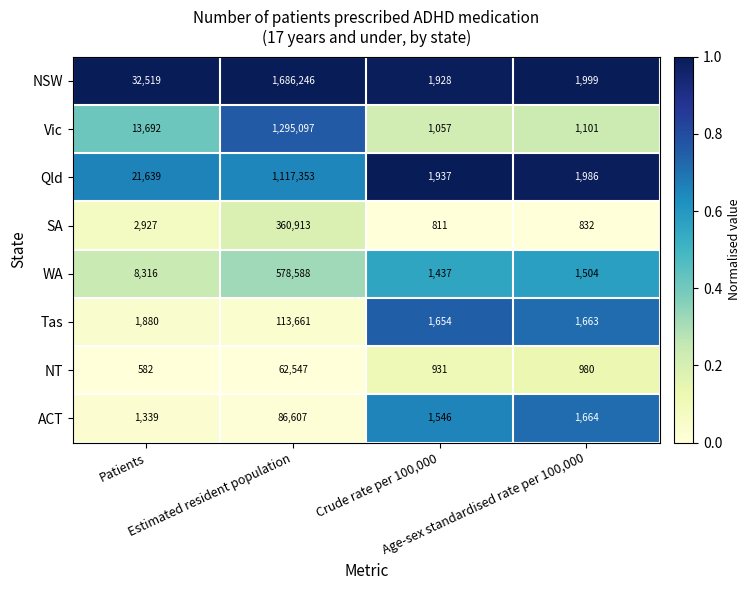

What is the sum of all SA values?

365483